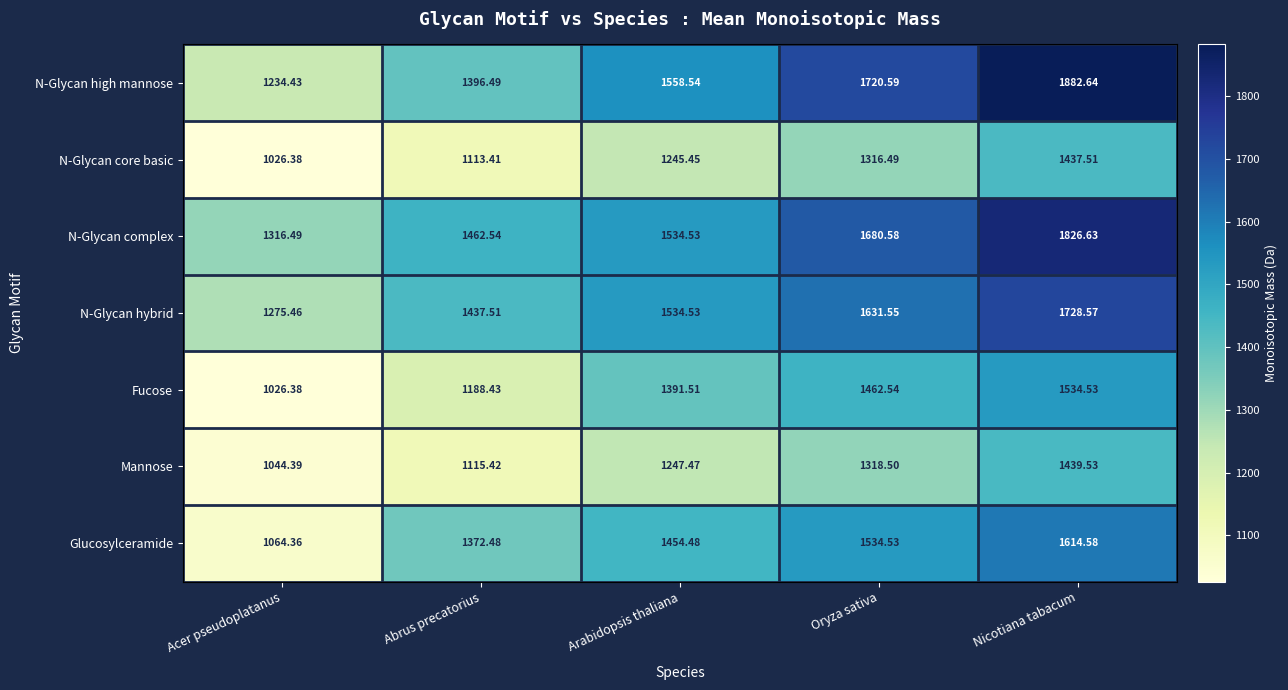

How many values in the N-Glycan high mannose series are below 1558?

2